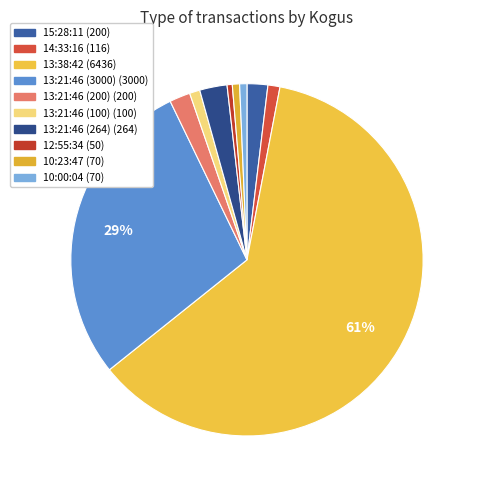

How many slices are in this pie chart?

10